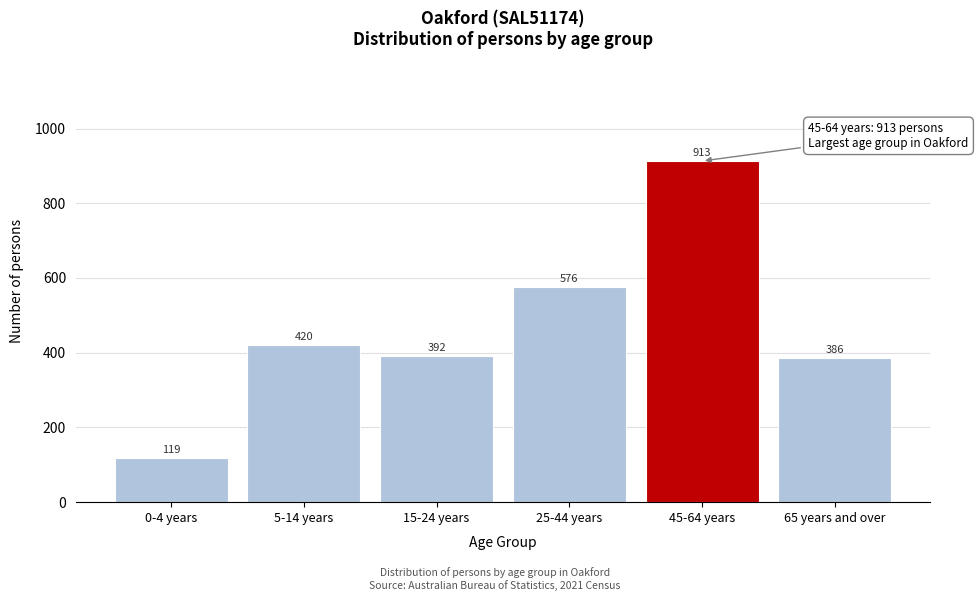

Reading right to left, transcribe all the data shown in this chart.

65 years and over=386	45-64 years=913	25-44 years=576	15-24 years=392	5-14 years=420	0-4 years=119